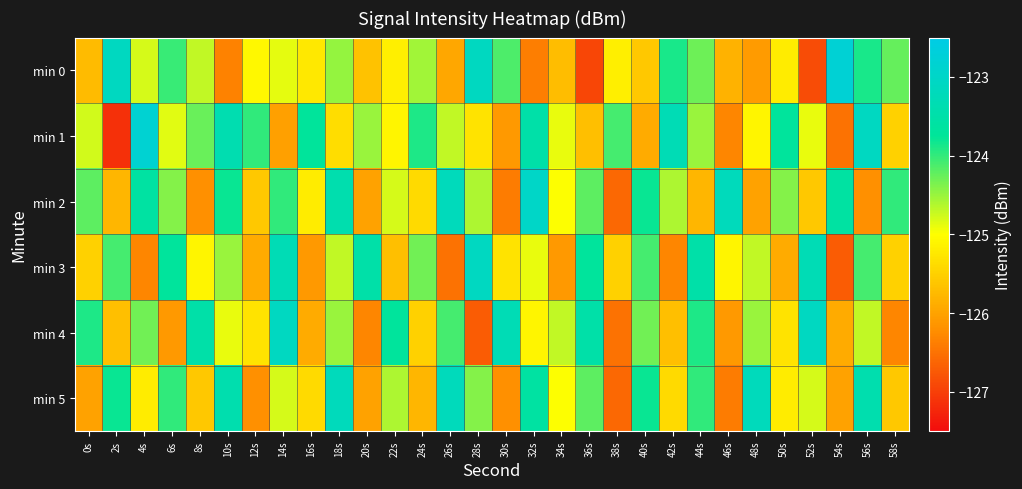

Reading left to right, what are all the values shown in this chart?

min 0: 0s=-125.7	2s=-123.1	4s=-124.8	6s=-124.0	8s=-124.7	10s=-126.3	12s=-125.1	14s=-124.9	16s=-125.2	18s=-124.5	20s=-125.7	22s=-125.2	24s=-124.6	26s=-125.9	28s=-123.1	30s=-124.1	32s=-126.4	34s=-125.7	36s=-126.9	38s=-125.2	40s=-125.6	42s=-123.9	44s=-124.3	46s=-125.8	48s=-126.1	50s=-125.2	52s=-126.9	54s=-122.8	56s=-123.9	58s=-124.3
min 1: 0s=-124.8	2s=-127.1	4s=-122.8	6s=-124.8	8s=-124.3	10s=-123.4	12s=-124.0	14s=-126.0	16s=-123.7	18s=-125.4	20s=-124.5	22s=-125.1	24s=-123.9	26s=-124.7	28s=-125.3	30s=-126.1	32s=-123.5	34s=-124.9	36s=-125.7	38s=-124.1	40s=-125.9	42s=-123.3	44s=-124.5	46s=-126.3	48s=-125.1	50s=-123.7	52s=-124.9	54s=-126.5	56s=-123.1	58s=-125.5
min 2: 0s=-124.2	2s=-125.8	4s=-123.6	6s=-124.4	8s=-126.2	10s=-123.8	12s=-125.6	14s=-124.0	16s=-125.2	18s=-123.4	20s=-126.0	22s=-124.8	24s=-125.4	26s=-123.2	28s=-124.6	30s=-126.4	32s=-123.0	34s=-125.0	36s=-124.2	38s=-126.6	40s=-123.8	42s=-124.6	44s=-125.8	46s=-123.2	48s=-126.0	50s=-124.4	52s=-125.6	54s=-123.6	56s=-126.2	58s=-124.0
min 3: 0s=-125.5	2s=-124.1	4s=-126.3	6s=-123.7	8s=-125.1	10s=-124.5	12s=-125.9	14s=-123.3	16s=-126.1	18s=-124.7	20s=-123.5	22s=-125.7	24s=-124.3	26s=-126.5	28s=-123.1	30s=-125.3	32s=-124.9	34s=-126.1	36s=-123.7	38s=-125.5	40s=-124.1	42s=-126.3	44s=-123.5	46s=-125.1	48s=-124.7	50s=-125.9	52s=-123.3	54s=-126.7	56s=-124.1	58s=-125.5
min 4: 0s=-123.9	2s=-125.7	4s=-124.3	6s=-126.1	8s=-123.5	10s=-124.9	12s=-125.3	14s=-123.1	16s=-125.9	18s=-124.5	20s=-126.3	22s=-123.7	24s=-125.5	26s=-124.1	28s=-126.7	30s=-123.3	32s=-125.1	34s=-124.7	36s=-123.5	38s=-126.5	40s=-124.3	42s=-125.7	44s=-123.9	46s=-126.1	48s=-124.5	50s=-125.3	52s=-123.1	54s=-125.9	56s=-124.7	58s=-126.3
min 5: 0s=-126.0	2s=-123.8	4s=-125.2	6s=-124.0	8s=-125.6	10s=-123.4	12s=-126.2	14s=-124.8	16s=-125.4	18s=-123.2	20s=-126.0	22s=-124.6	24s=-125.8	26s=-123.2	28s=-124.4	30s=-126.2	32s=-123.6	34s=-125.0	36s=-124.2	38s=-126.6	40s=-123.8	42s=-125.4	44s=-124.0	46s=-126.4	48s=-123.2	50s=-125.2	52s=-124.8	54s=-126.0	56s=-123.4	58s=-125.6